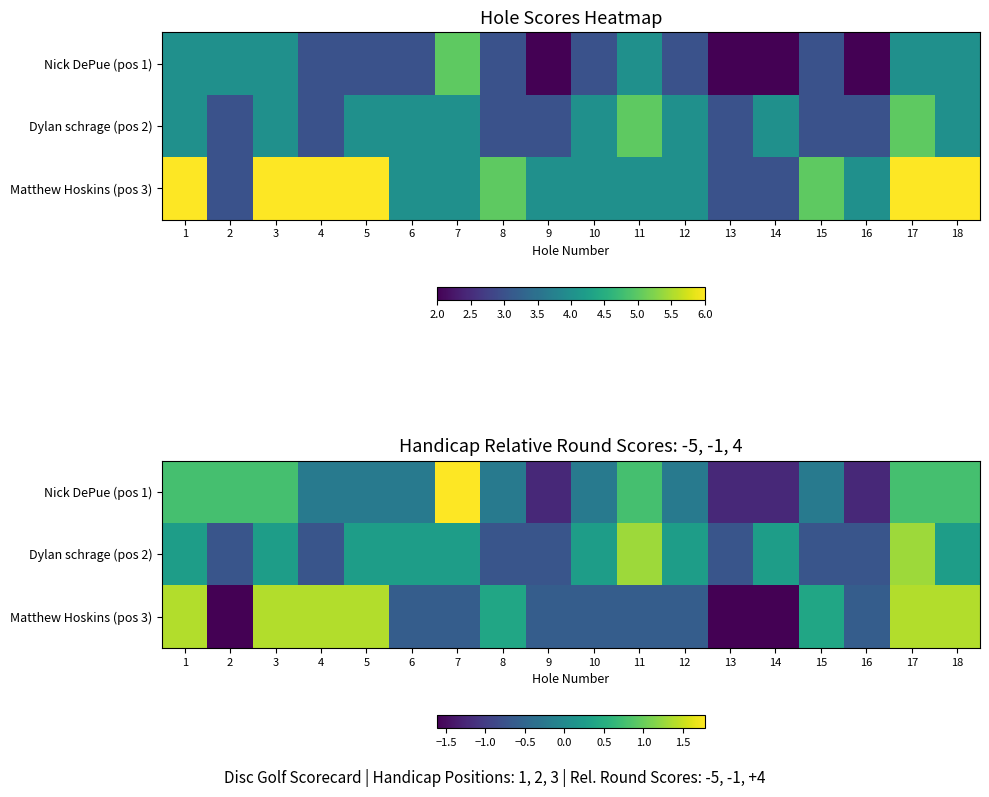

Which category has the lowest value in the Nick DePue (pos 1) series?

9